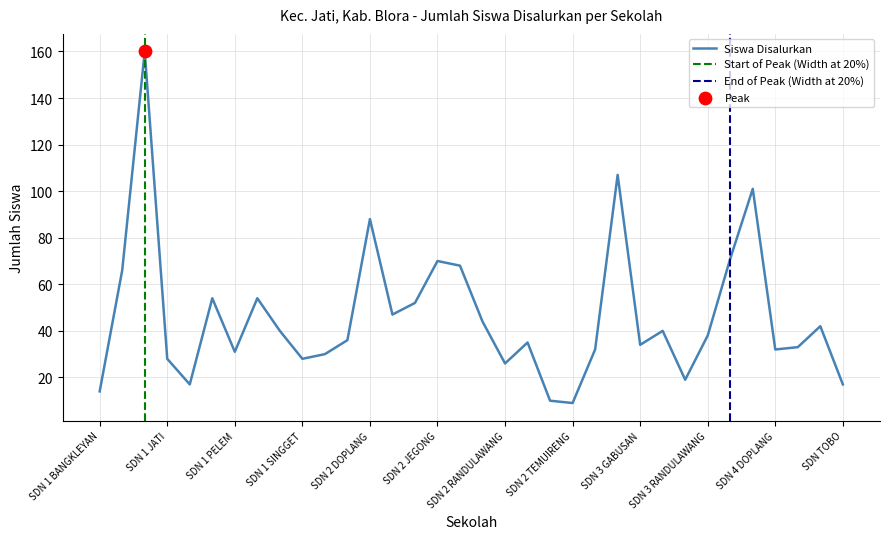

What is the change in value from SDN 2 JEGONG to SDN 3 RANDULAWANG?

-32